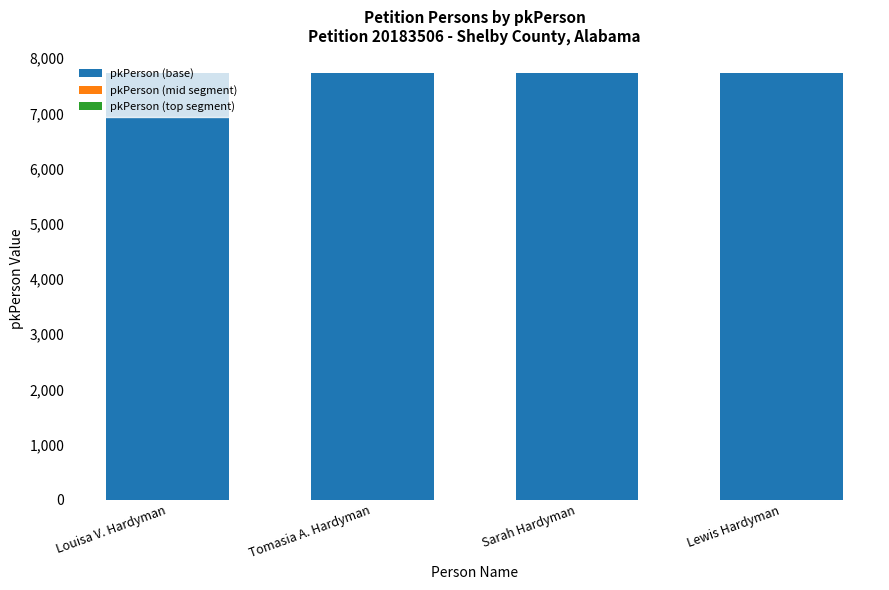

What is the maximum value for pkPerson (base)?

7734